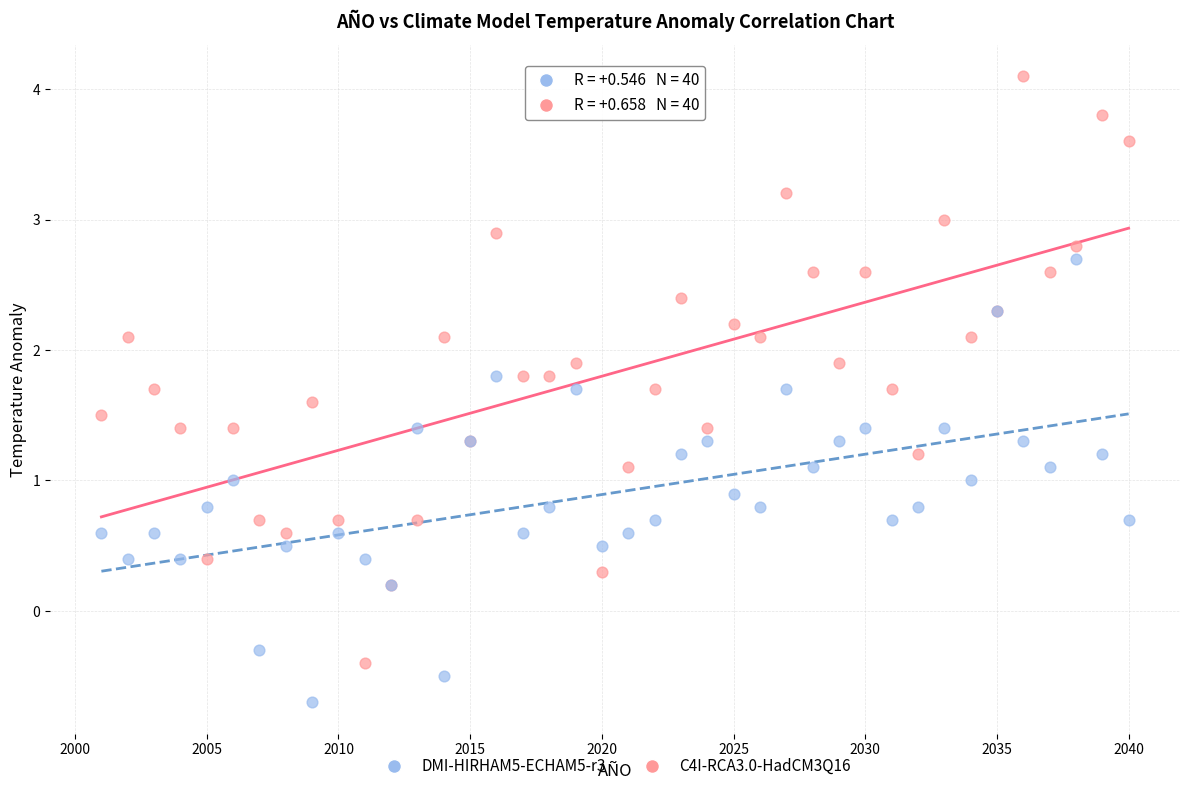

Which series has the largest Y range (max minus min)?

C4I-RCA3.0-HadCM3Q16